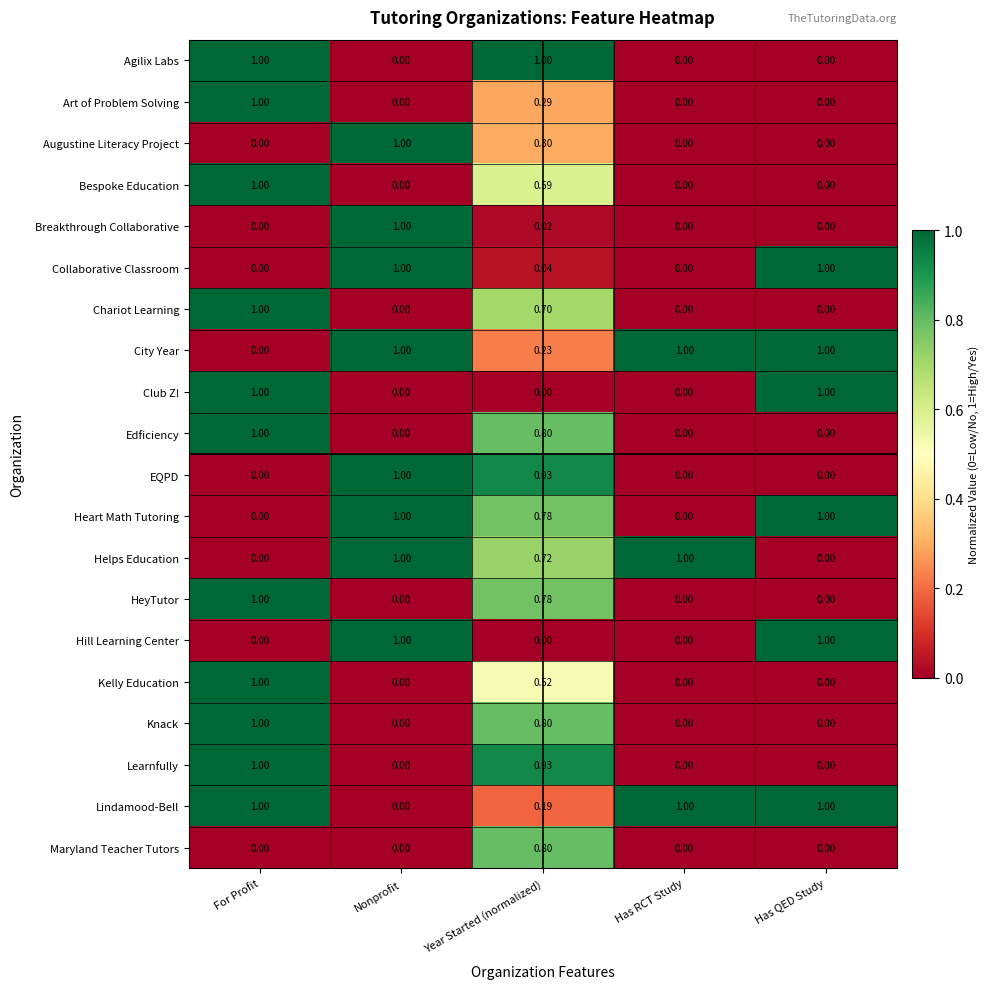

Which series has the largest total across all categories?

City Year